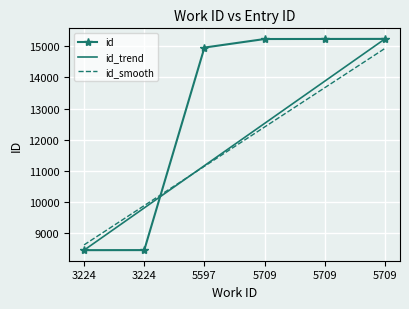

What are all the series names shown in the legend?

id, id_trend, id_smooth